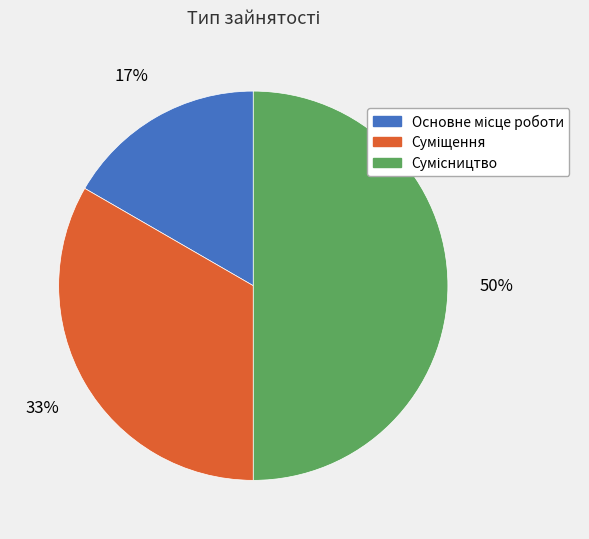

To the nearest percent, what is the average slice percentage?

33%